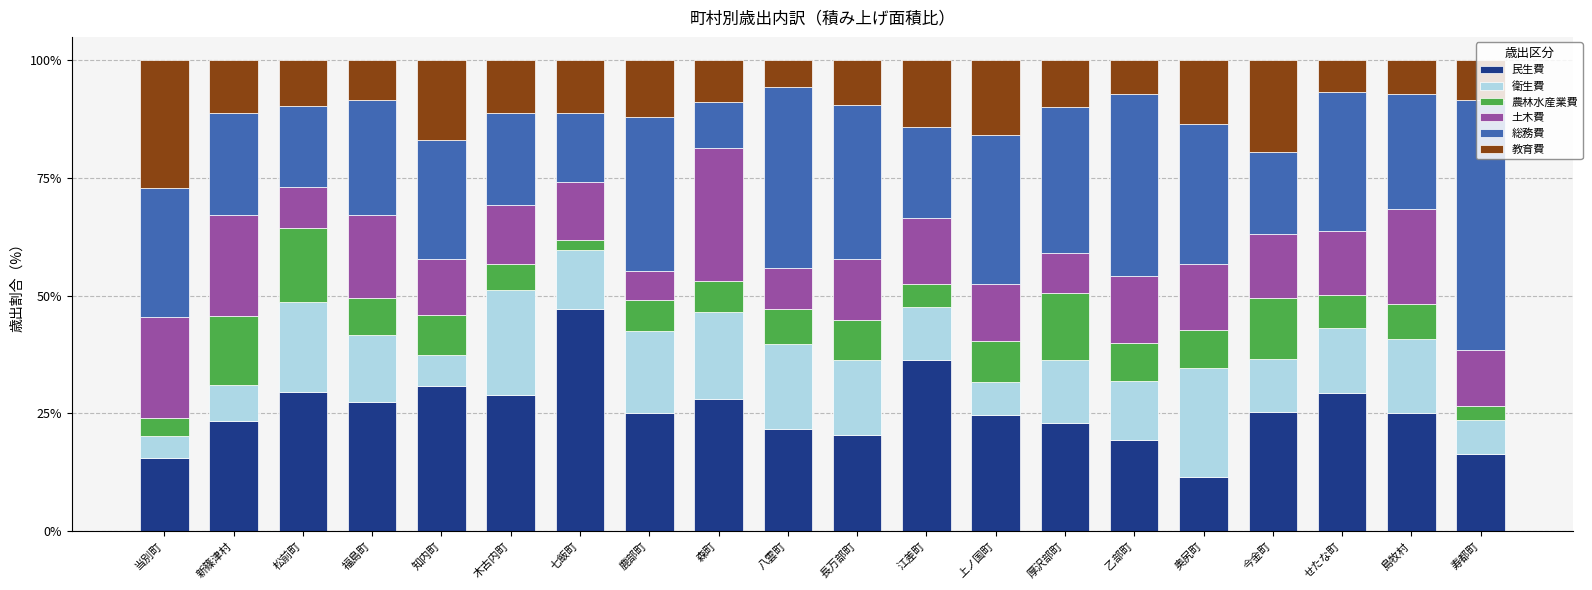

What is the highest value of the 民生費 series?

47.2